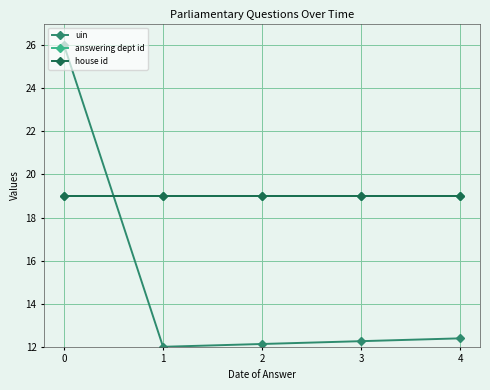

What is the value of the house id point at the 3rd from the left?

19.0